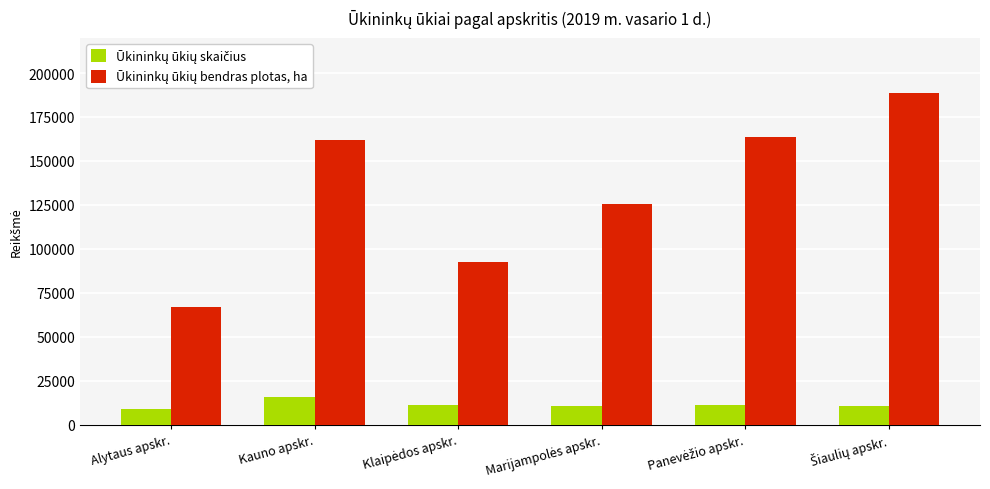

How many bars are there in each group?

2